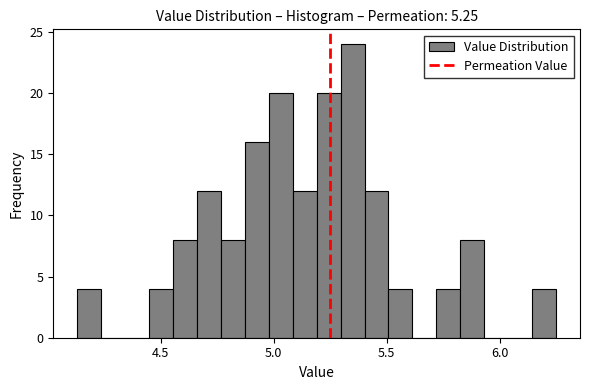

Around what value on the x-axis is the tallest bar? Give the approximate position of its centre, as read against the axis.

5.35